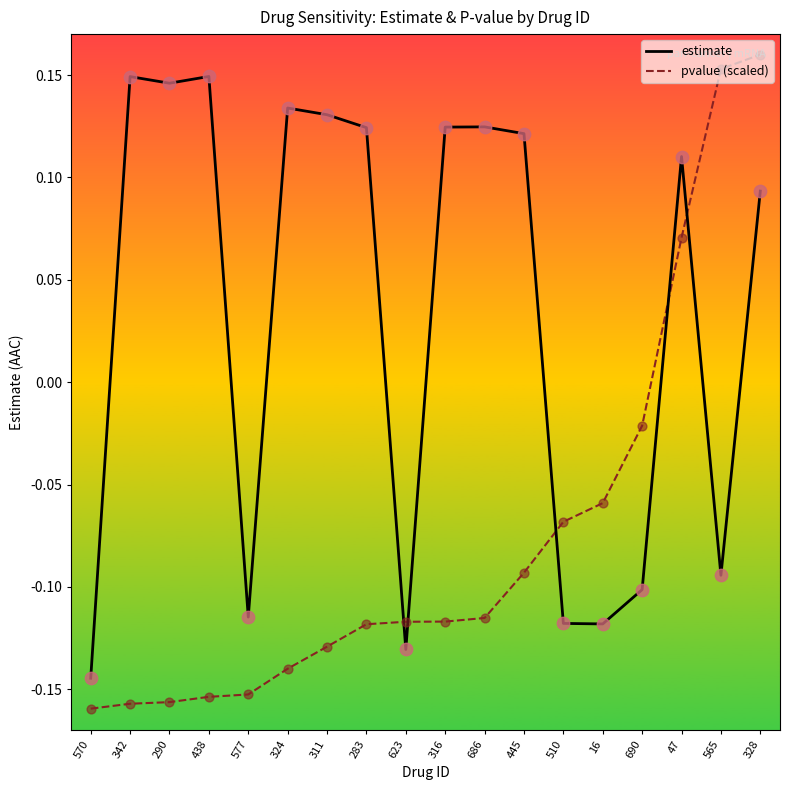

What are all the series names shown in the legend?

estimate, pvalue (scaled)